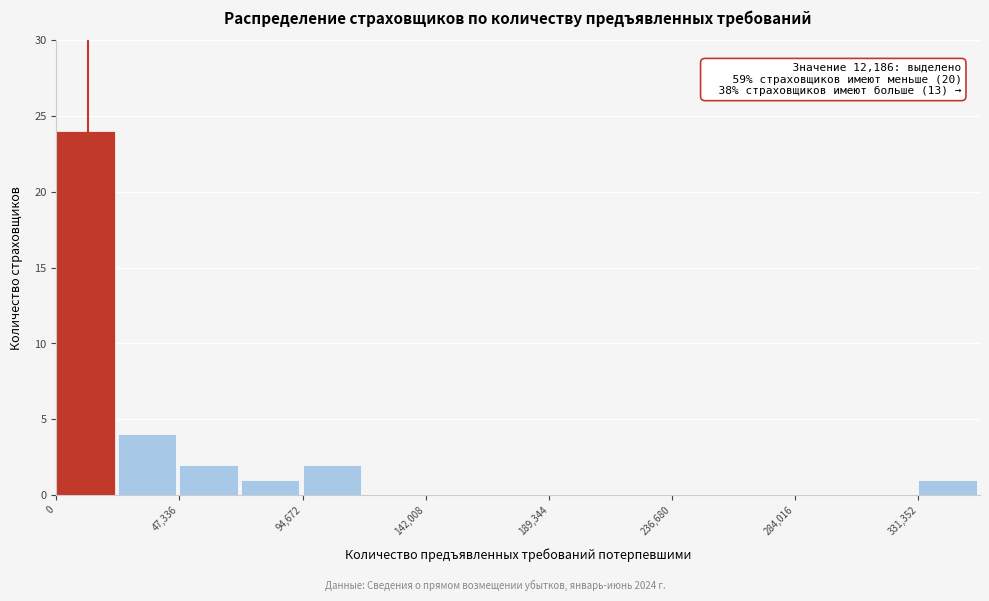

Which range on the x-axis has the tallest bar?

0 to 25000